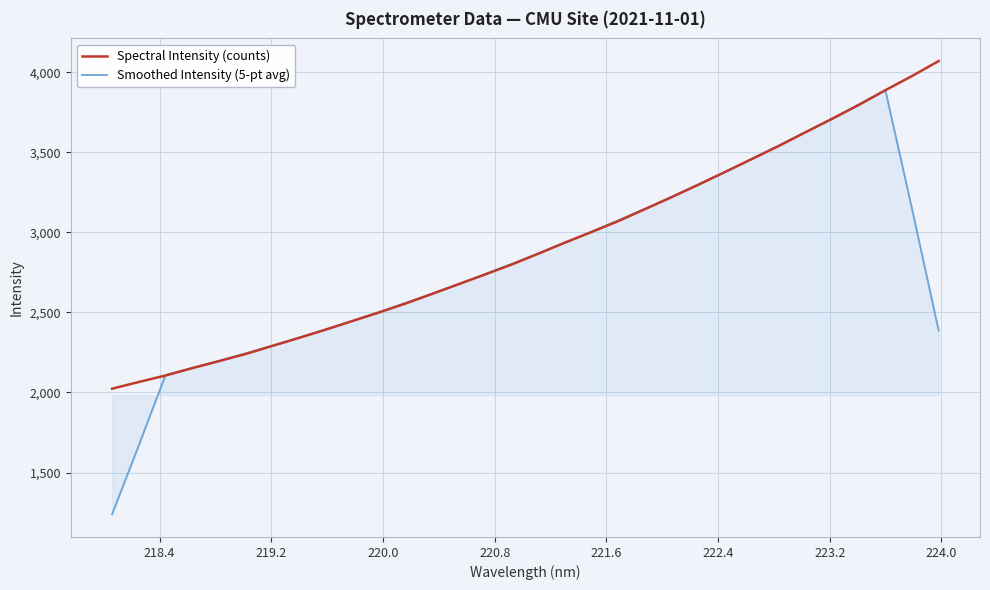

What is the minimum value shown in the chart?

1239.0